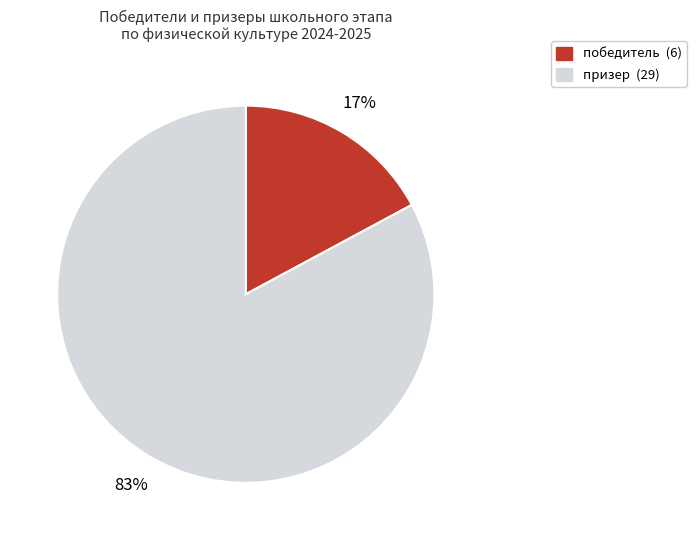

Which slice is the largest?

призер